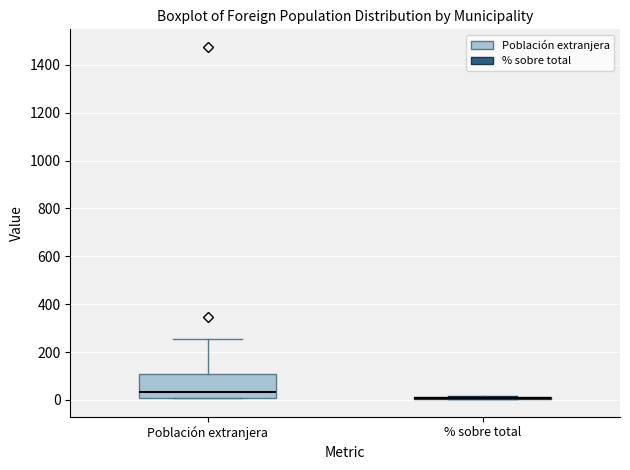

Reading left to right, transcribe this box plot: for each box, give where its median line is, the range the box spans, and where its two whiskers end, as read against the y-axis. The values are not printed on the chart, so give them approximately, as read against the axis.

Población extranjera: median 40, box 0 to 120, whiskers 0 to 260
% sobre total: box collapsed to a line at 0, whiskers 0 to 20